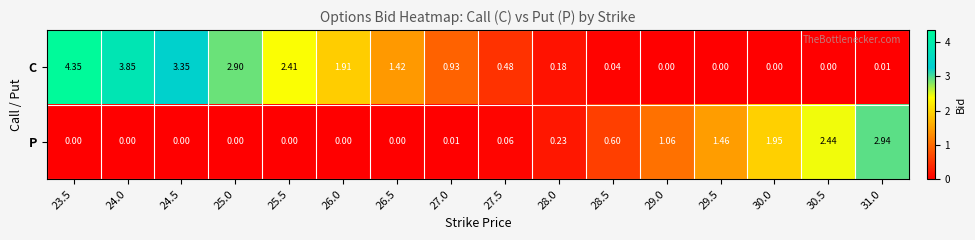

At which category does the chart reach its peak across all series?

23.5